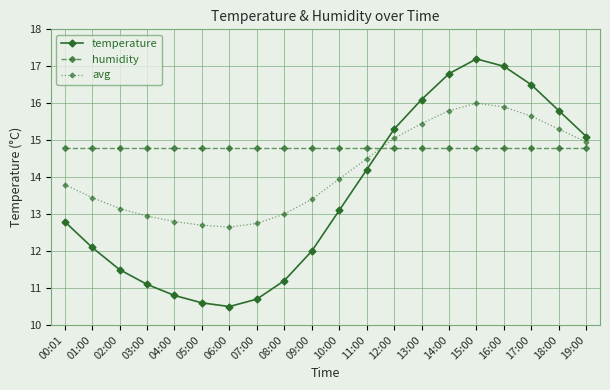

What is the smallest value displayed?

10.5